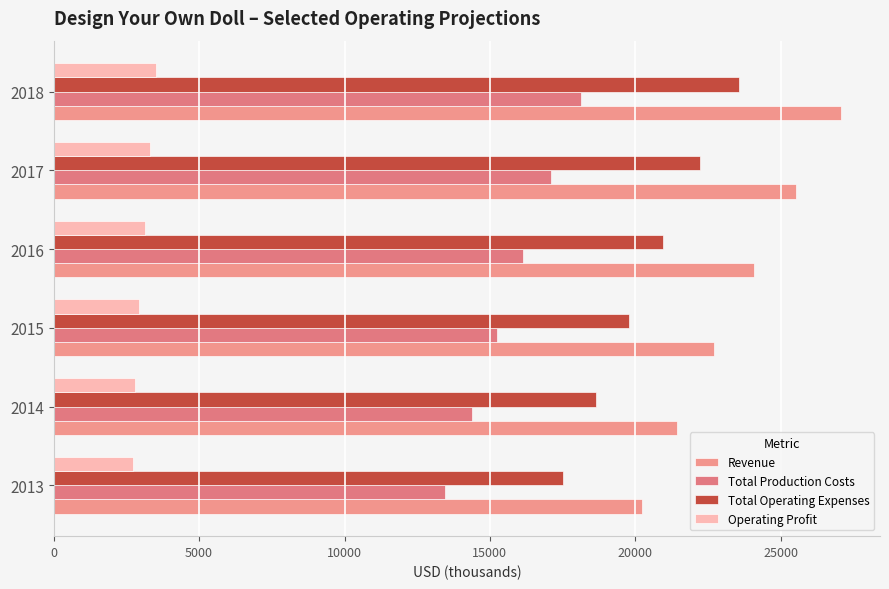

How many series are shown in this chart?

4